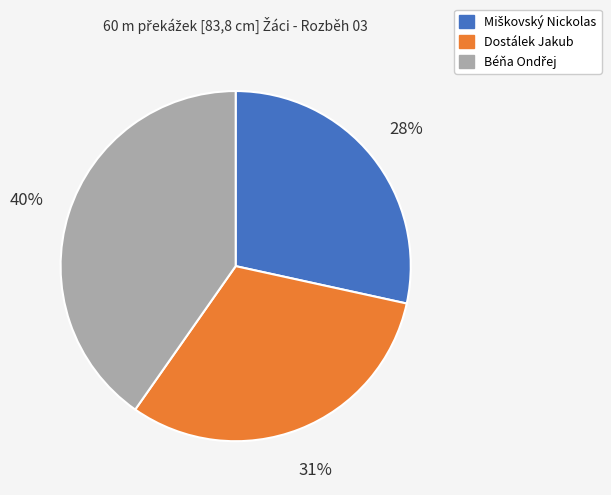

How many segments does this pie chart have?

3